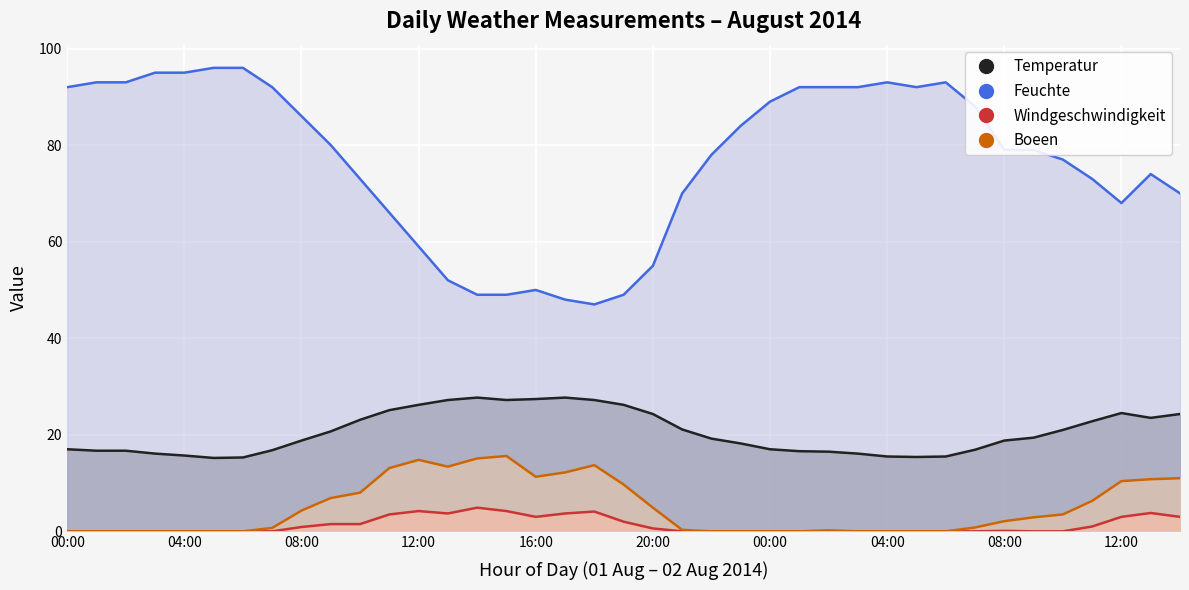

How many data points does each series have?

39